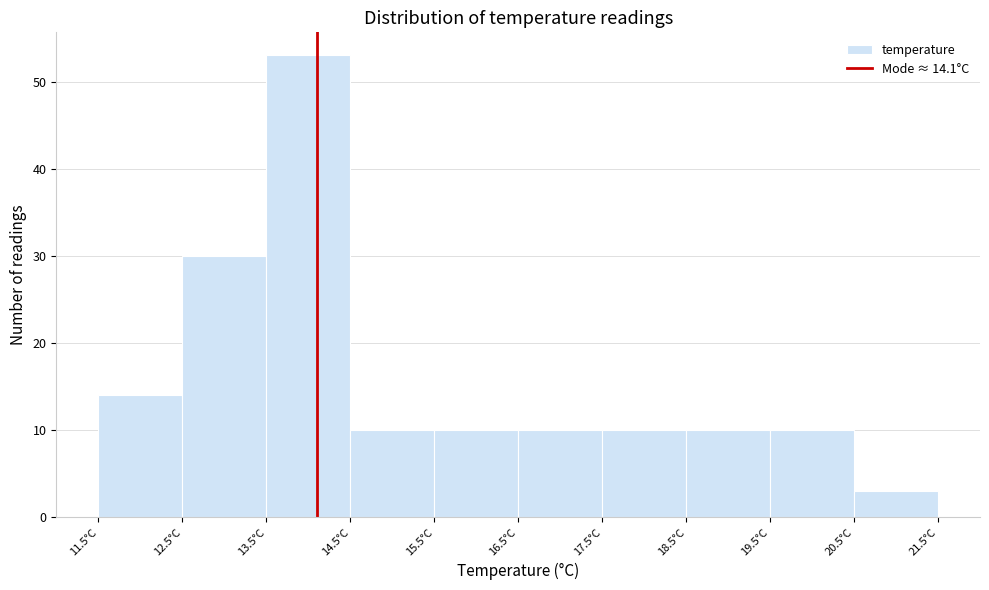

Over which range of the x-axis is the bar tallest?

13.5 to 14.5